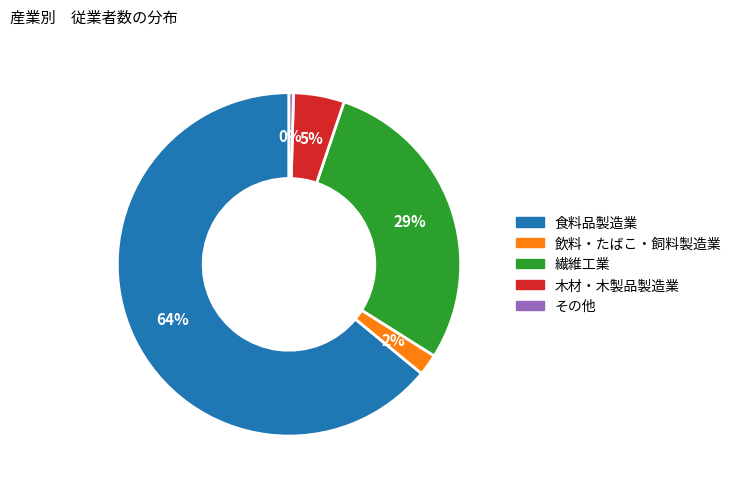

Combined, do 木材・木製品製造業 and 飲料・たばこ・飼料製造業 account for over 50%?

No